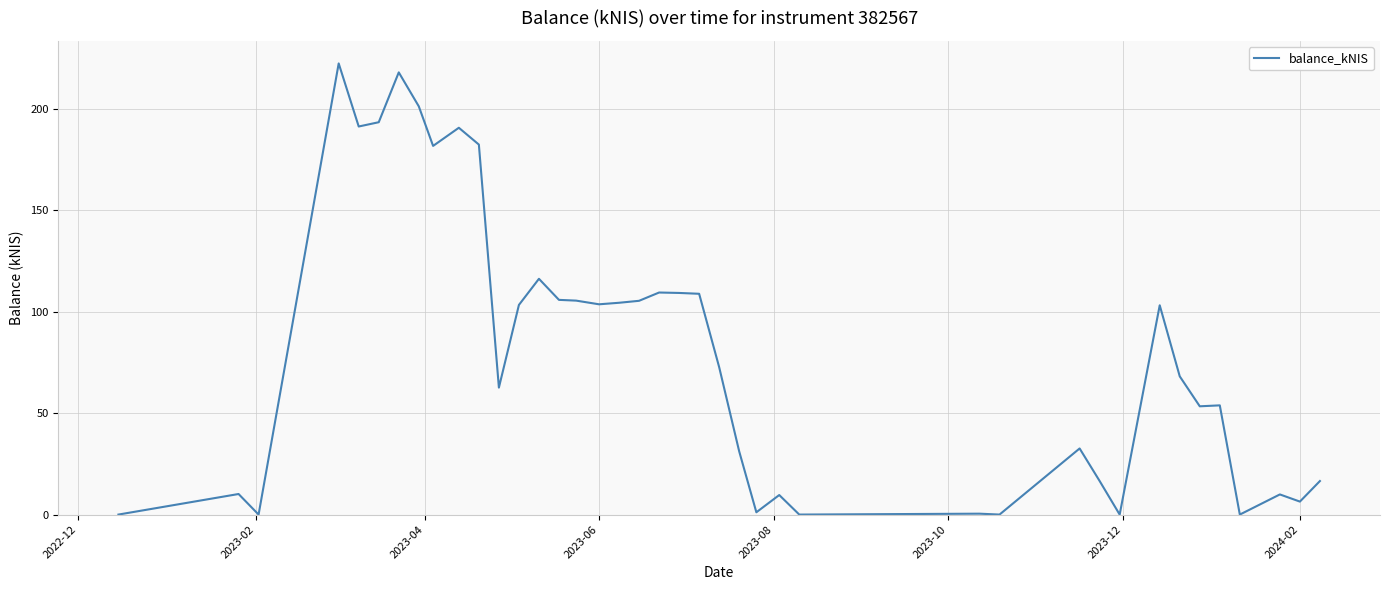

How many lines are shown in the chart?

1